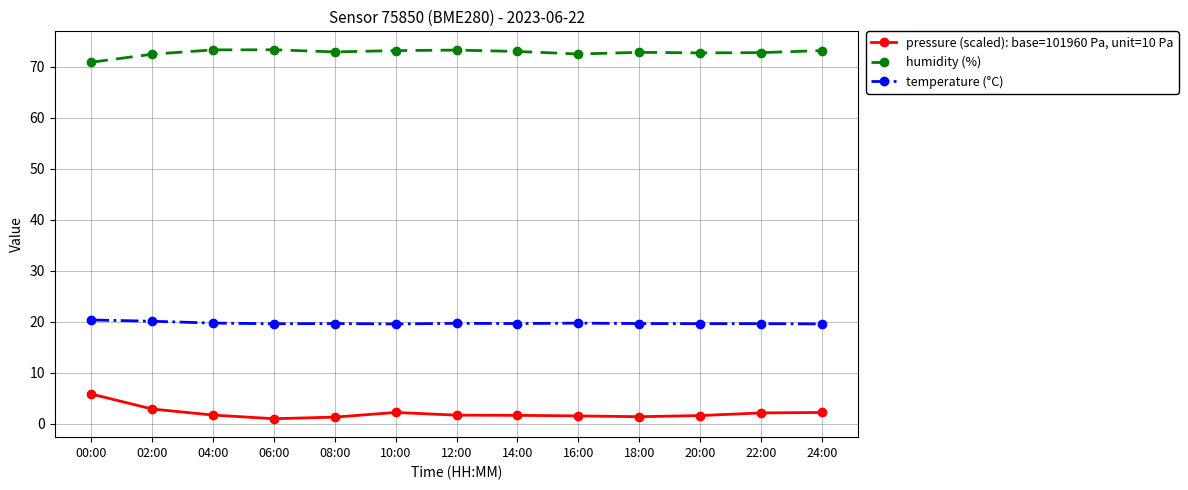

True or false: humidity (%) has more than 0 points higher than both neighbors.

True